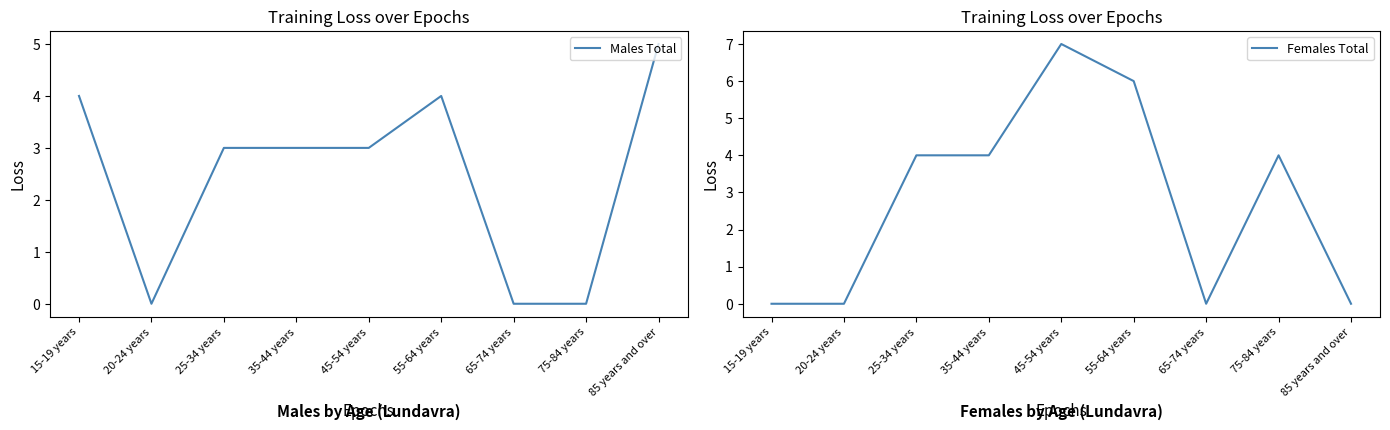

Between 45-54 years and 55-64 years, which series saw the biggest shift?

Males Total